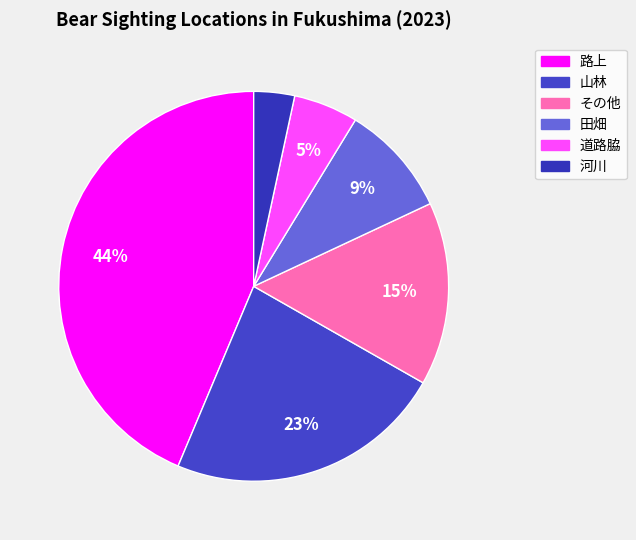

To the nearest percent, what portion does 道路脇 represent?

5%